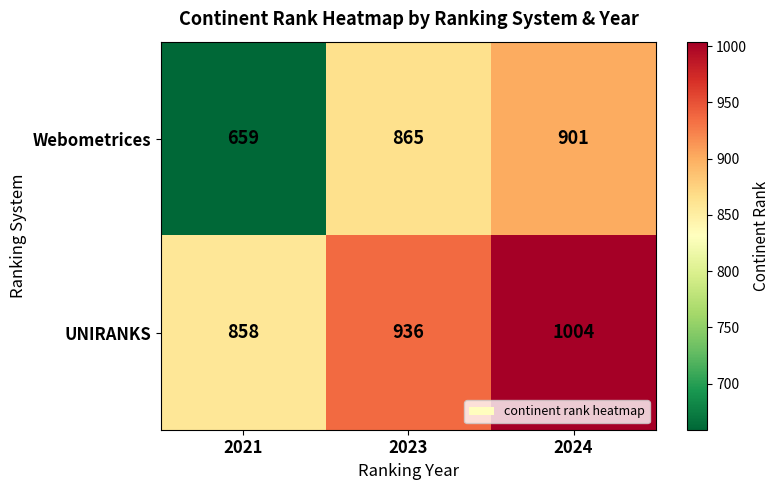

True or false: UNIRANKS has a value of 1222 at 2021.

False